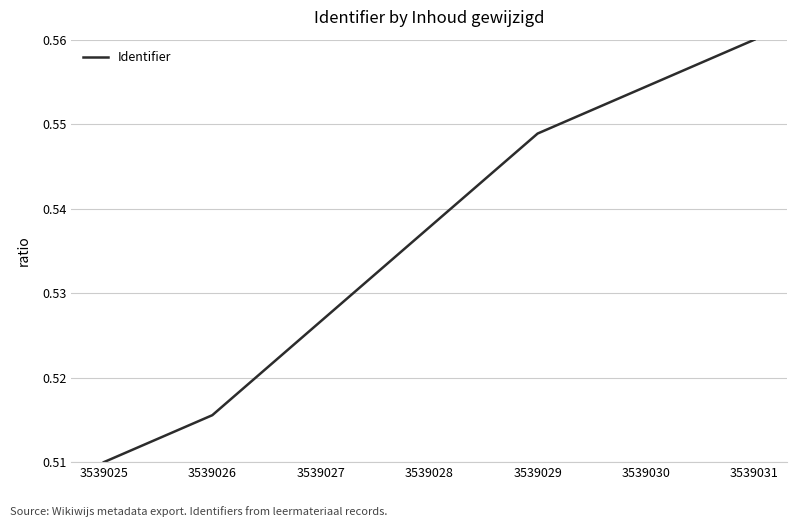

The value at 3539030 is 1.0. True or false?

False